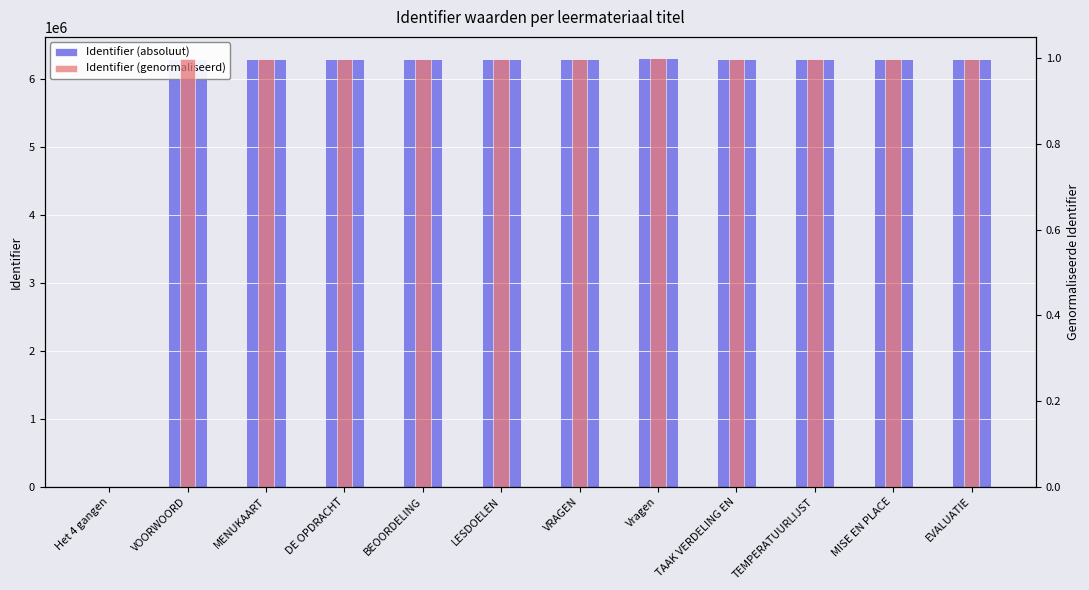

Read the Identifier (absoluut) value at LESDOELEN.

6304381.0